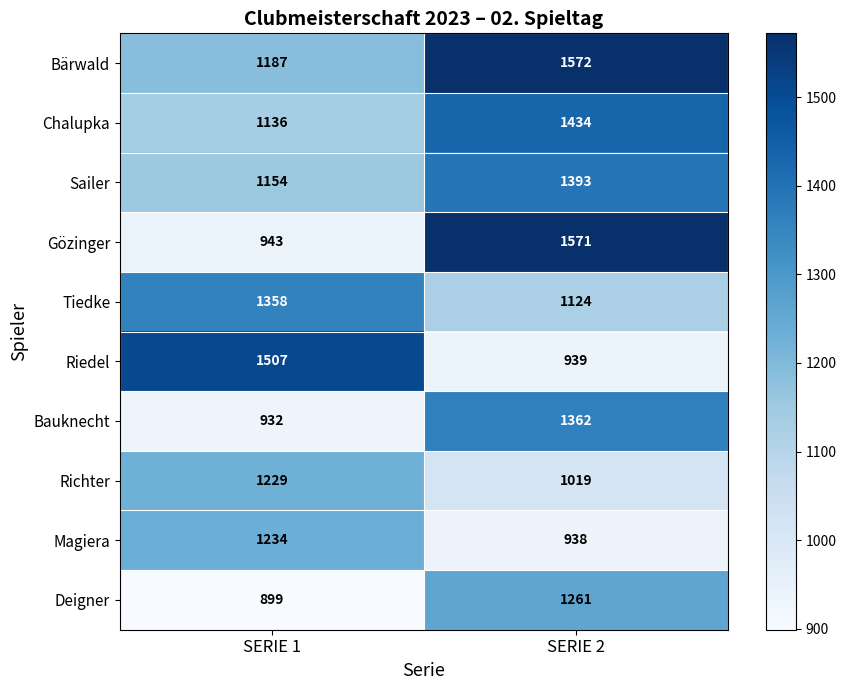

Is it true that Deigner equals 846 at SERIE 2?

False